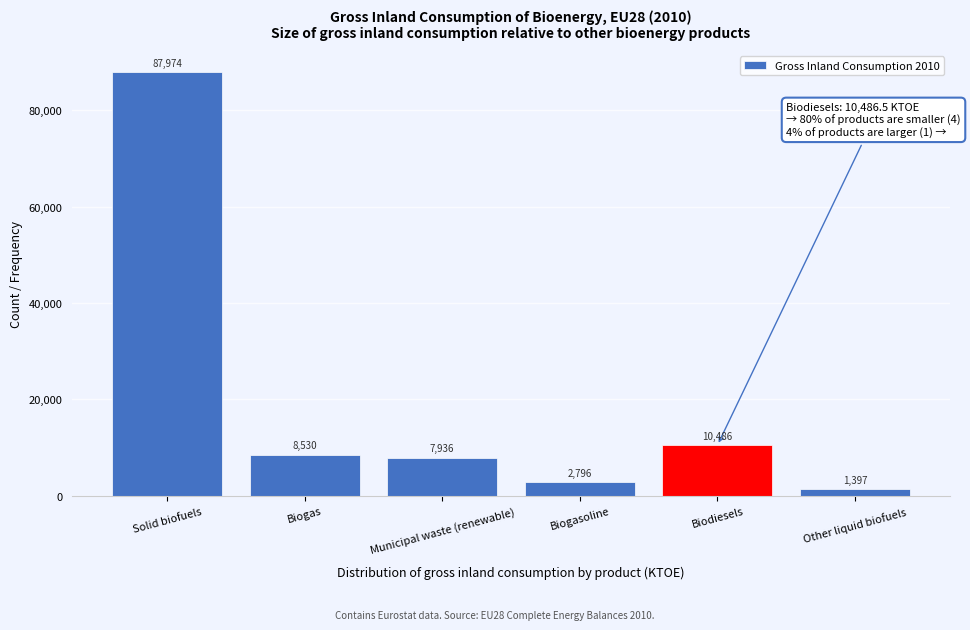

What is the label of the 5th bar from the right?

Biogas